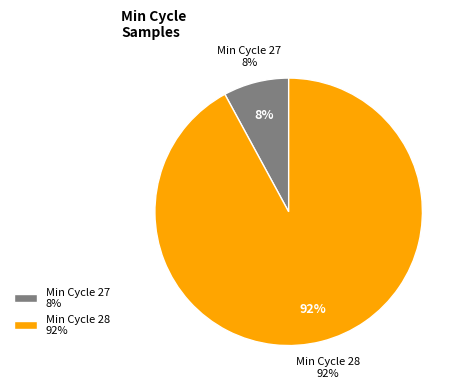

The 28 slice represents 21% of the pie. True or false?

False